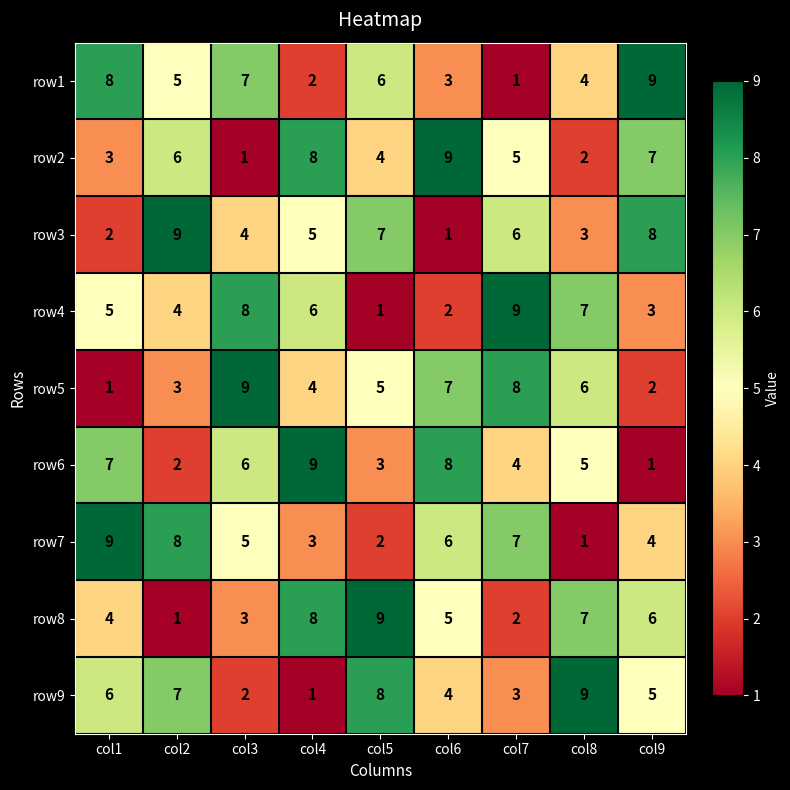

Rank the categories by row4 value from highest to lowest.

col7, col3, col8, col4, col1, col2, col9, col6, col5